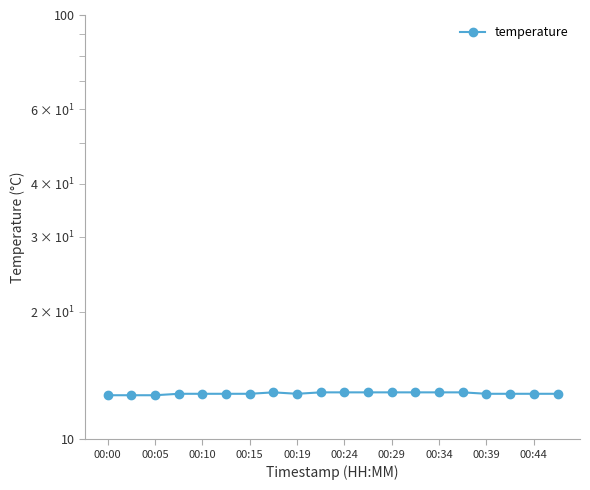

True or false: the data shows 17.1 at 15.

False